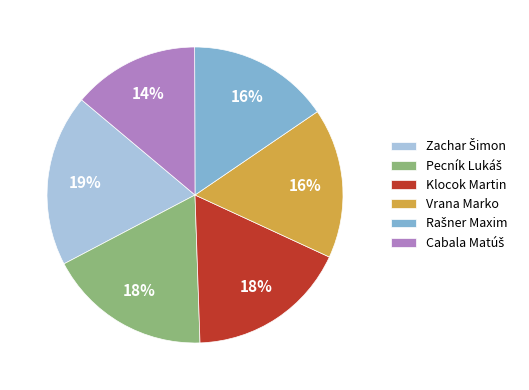

How many slices are in this pie chart?

6